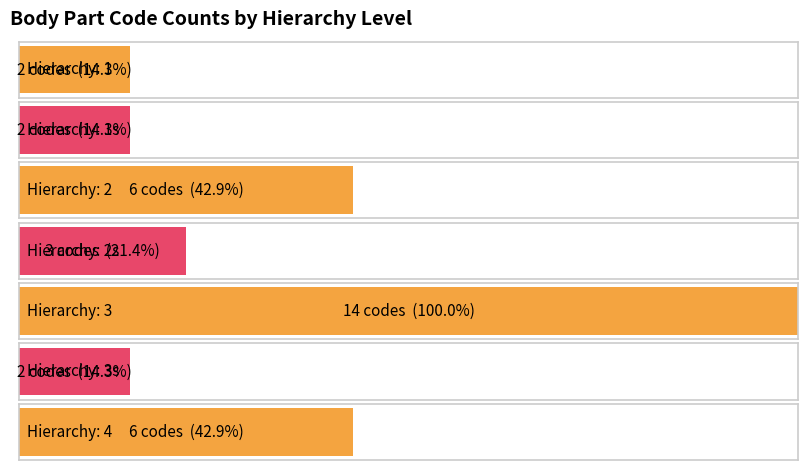

Is it true that the value at 1 is 14?

False